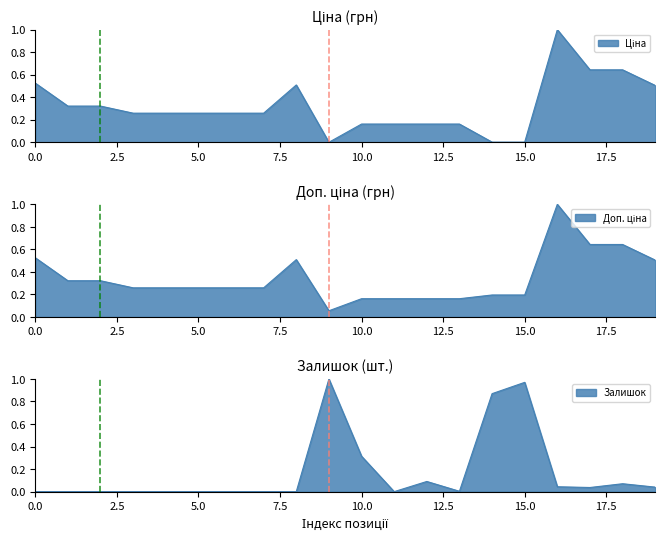

How many interior local valleys does the Доп. ціна series have?

1